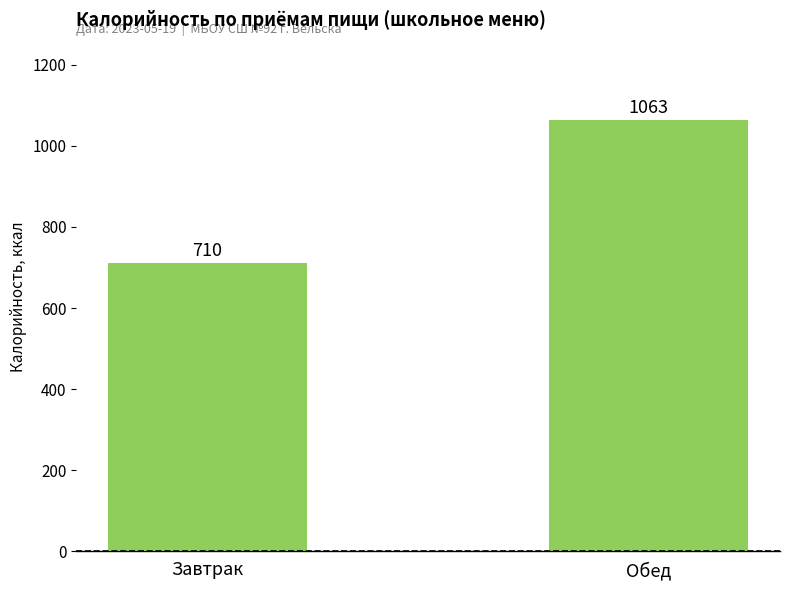

Are the bars grouped side by side (vs. stacked)?

No